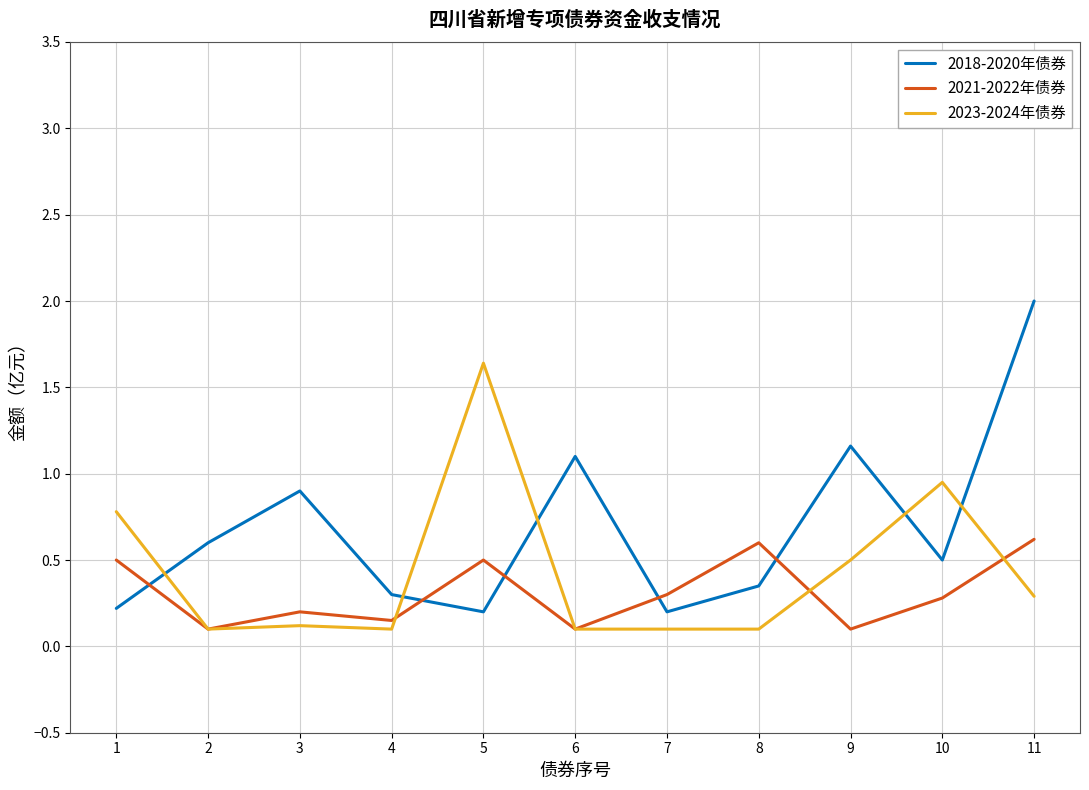

Which series has the largest range (max minus min)?

2018-2020年债券